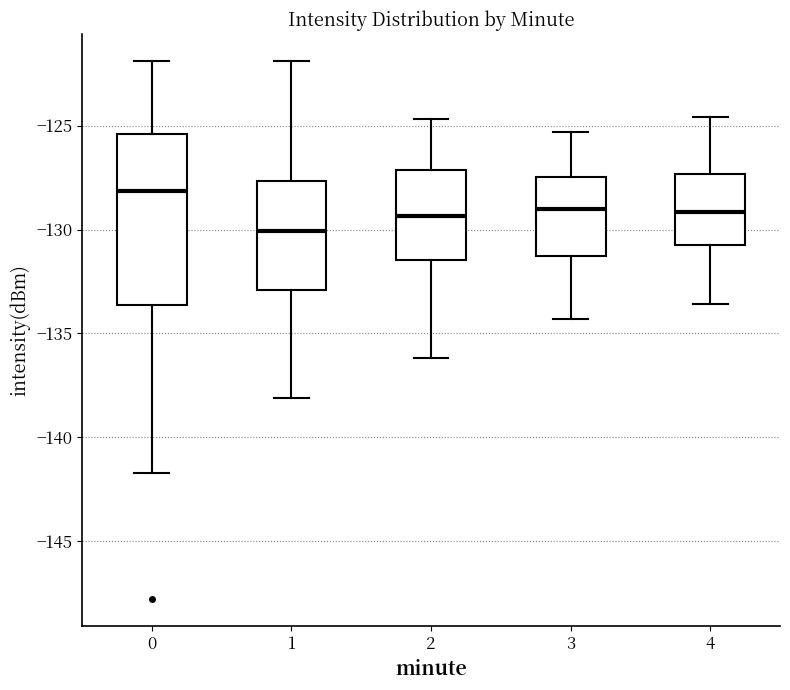

Which box's median line is the lowest?

1